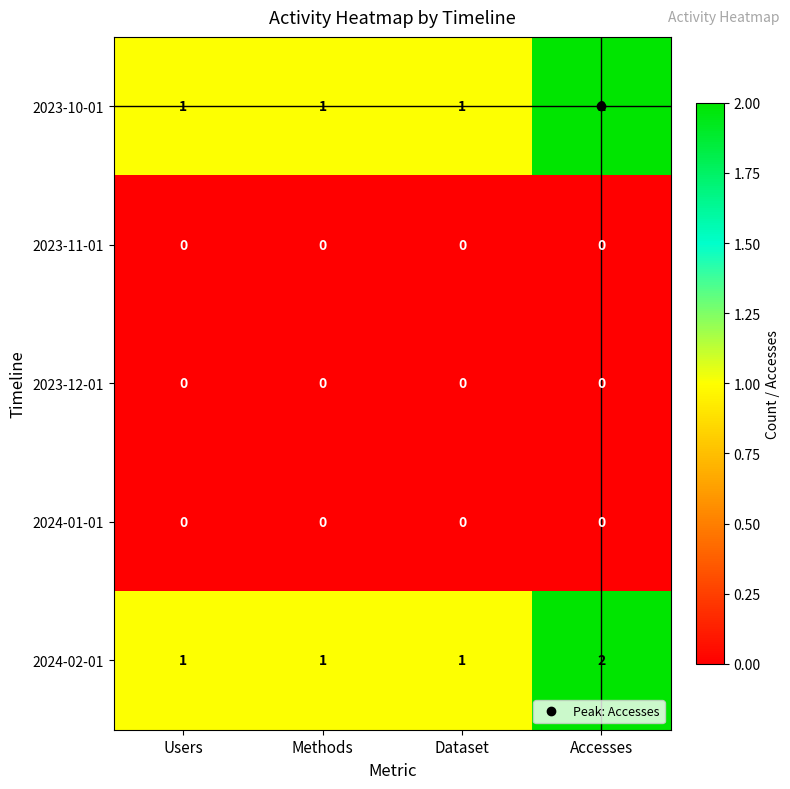

Is it true that 2023-10-01 equals 2 at Accesses?

True